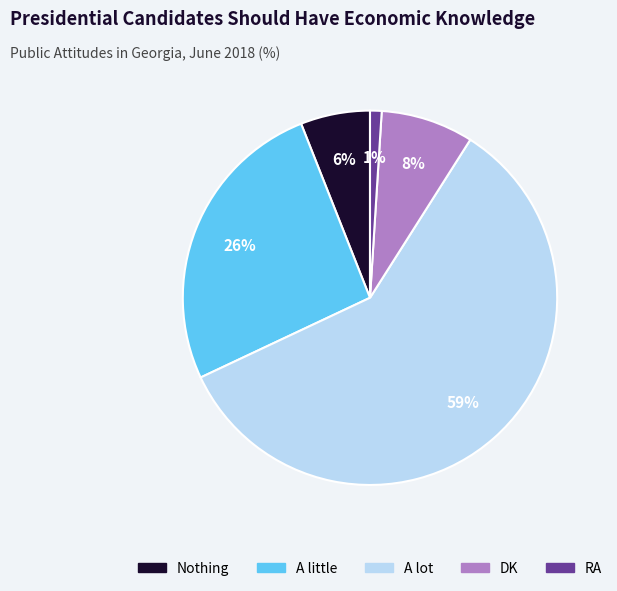

Which category has the smallest portion of the pie?

RA